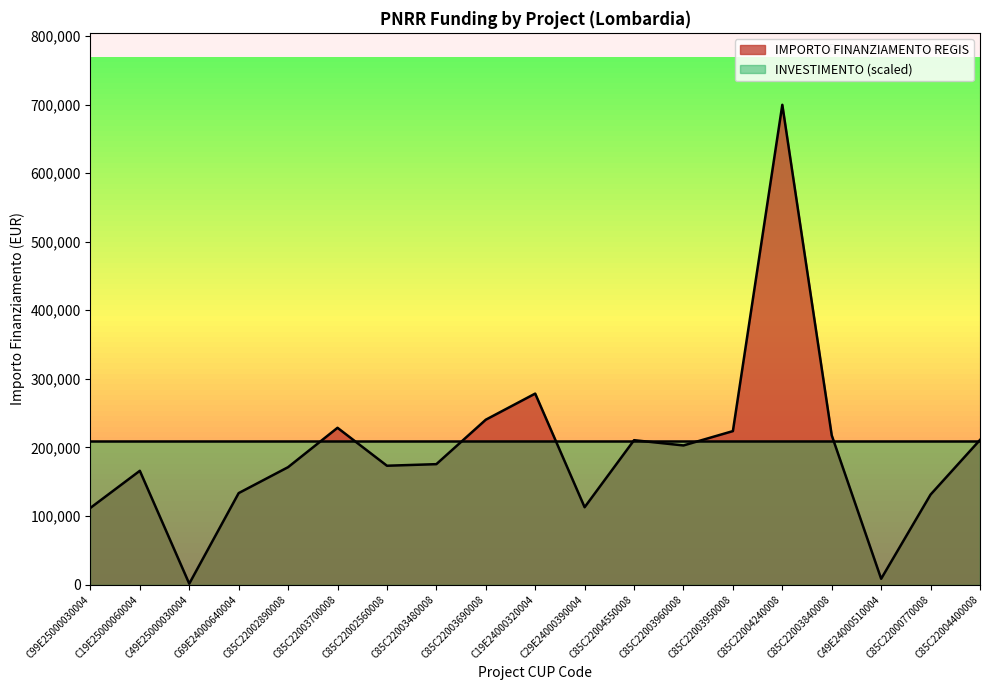

Between C49E24000510004 and C85C22003950008, which is larger?

C85C22003950008